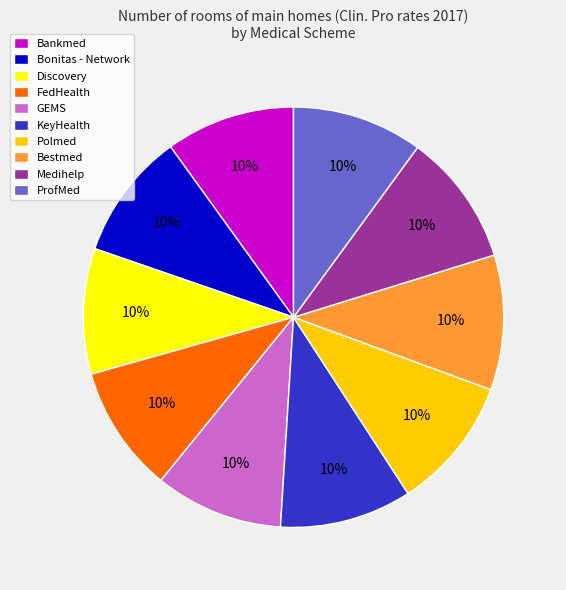

Does any single category account for the majority?

No